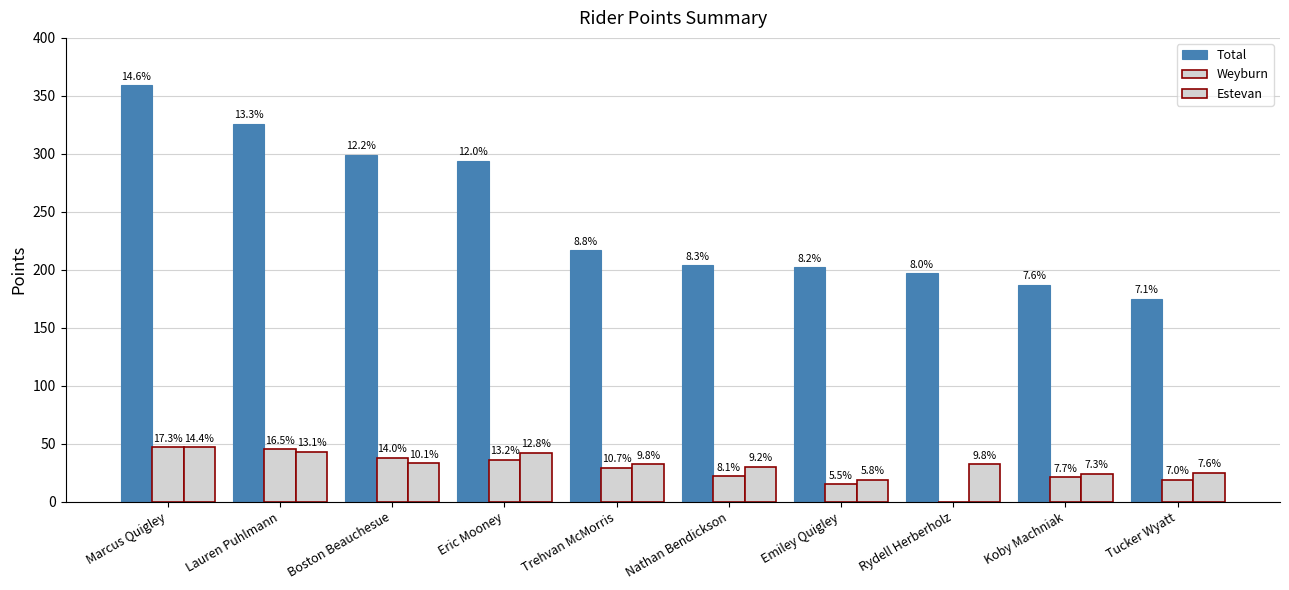

Which series has the largest total across all categories?

Total